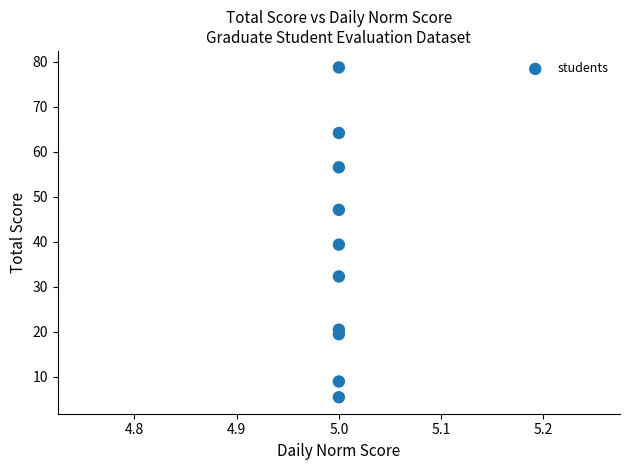

What is the average Y value?

37.3